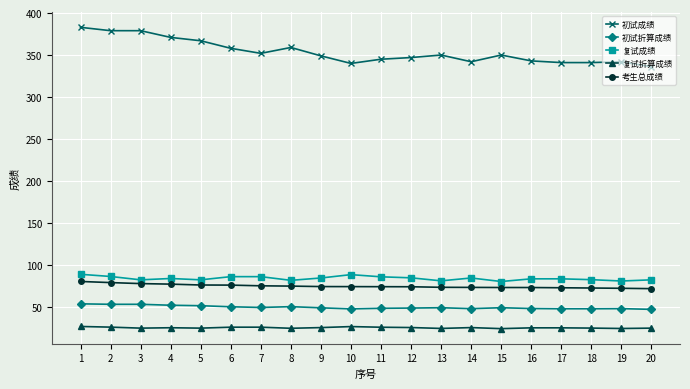

Count the number of categories in the chart.

20